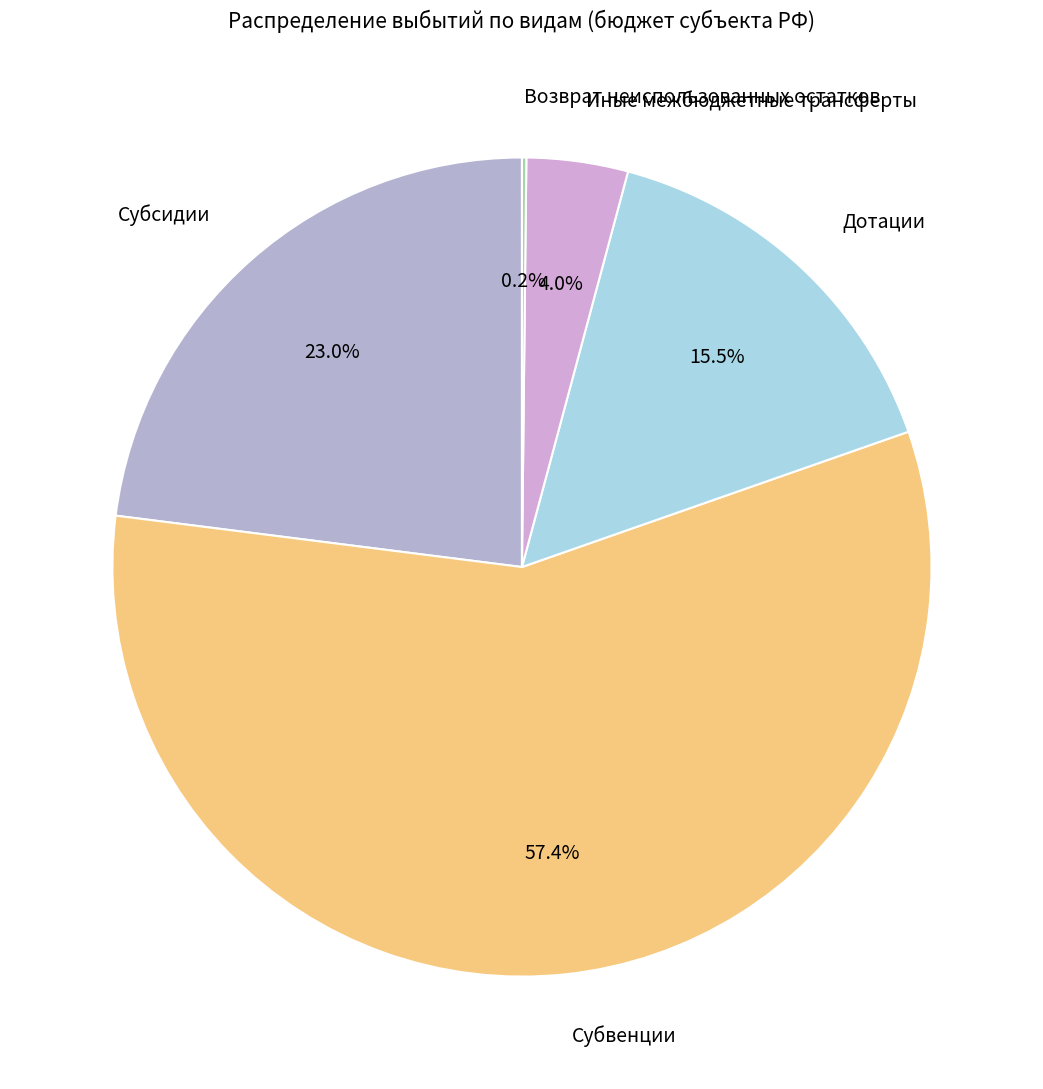

What is the ratio of the value at Иные межбюджетные трансферты to the value at Дотации?

0.3